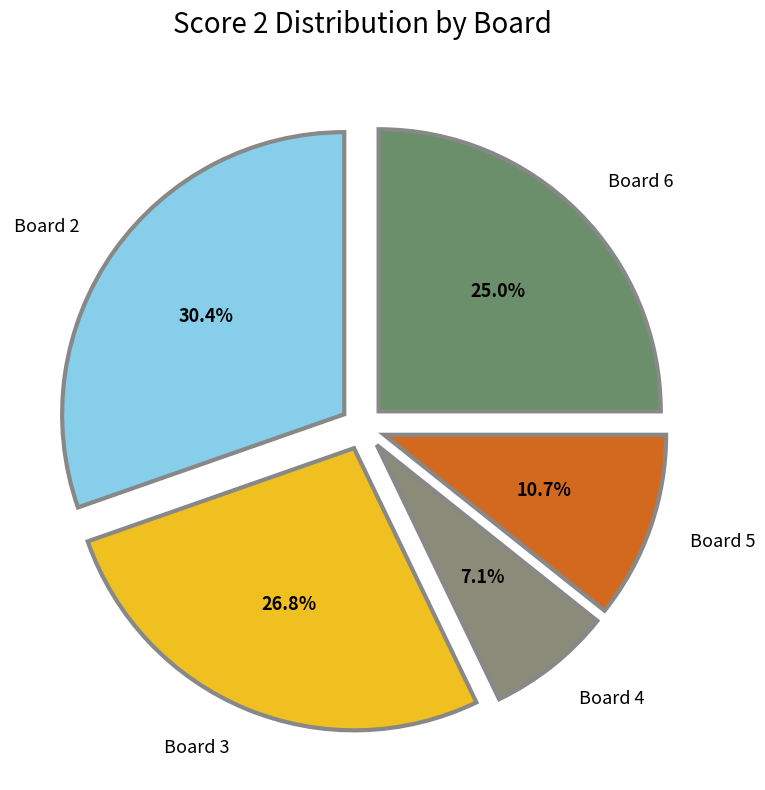

Which has a higher value, Board 6 or Board 3?

Board 3